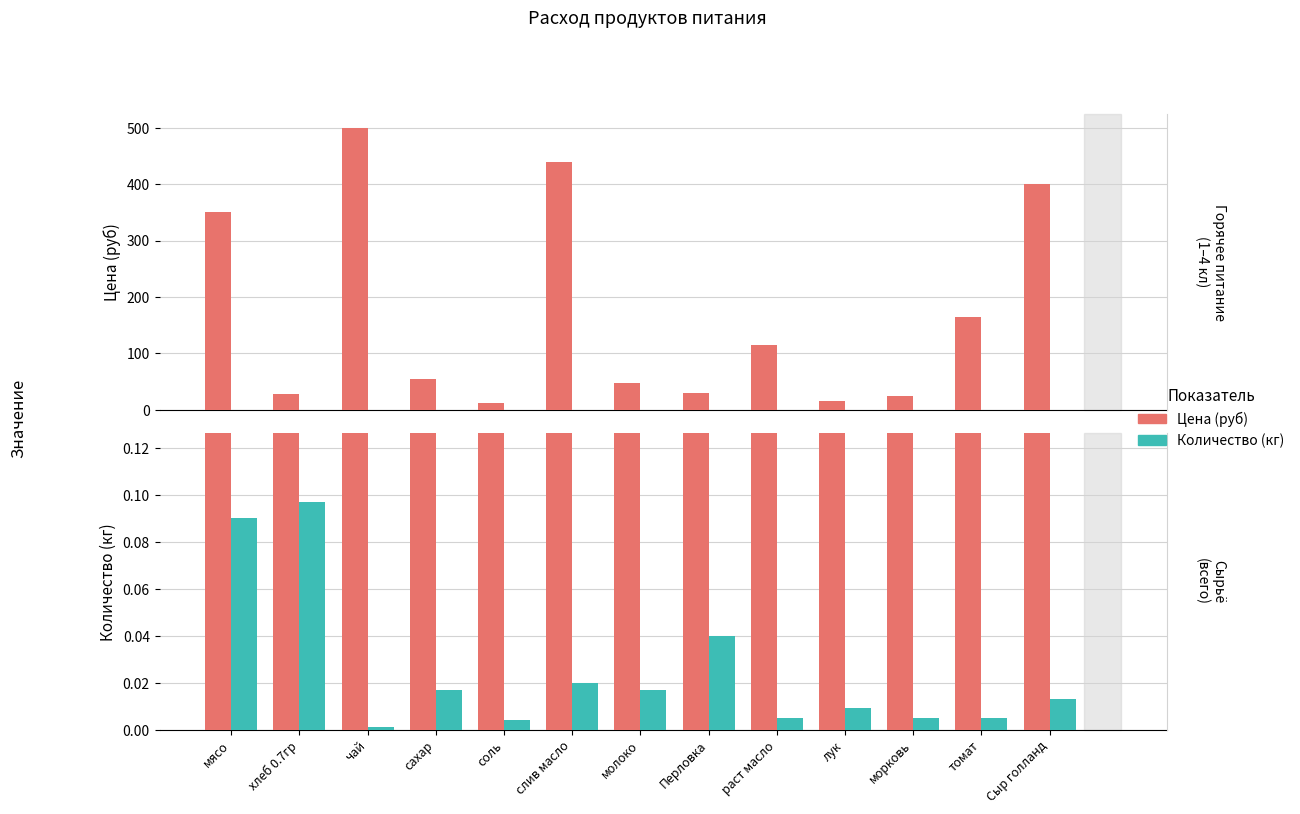

What are all the series names shown in the legend?

Цена (руб), Количество (кг)